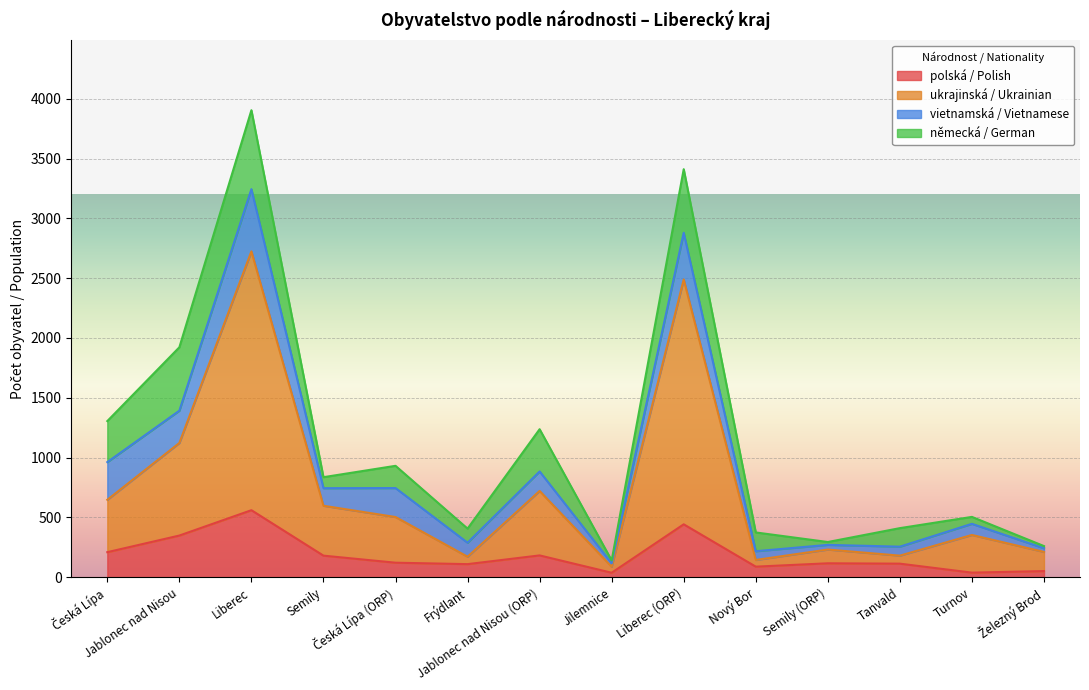

Does the chart display data point markers on the line(s)?

No